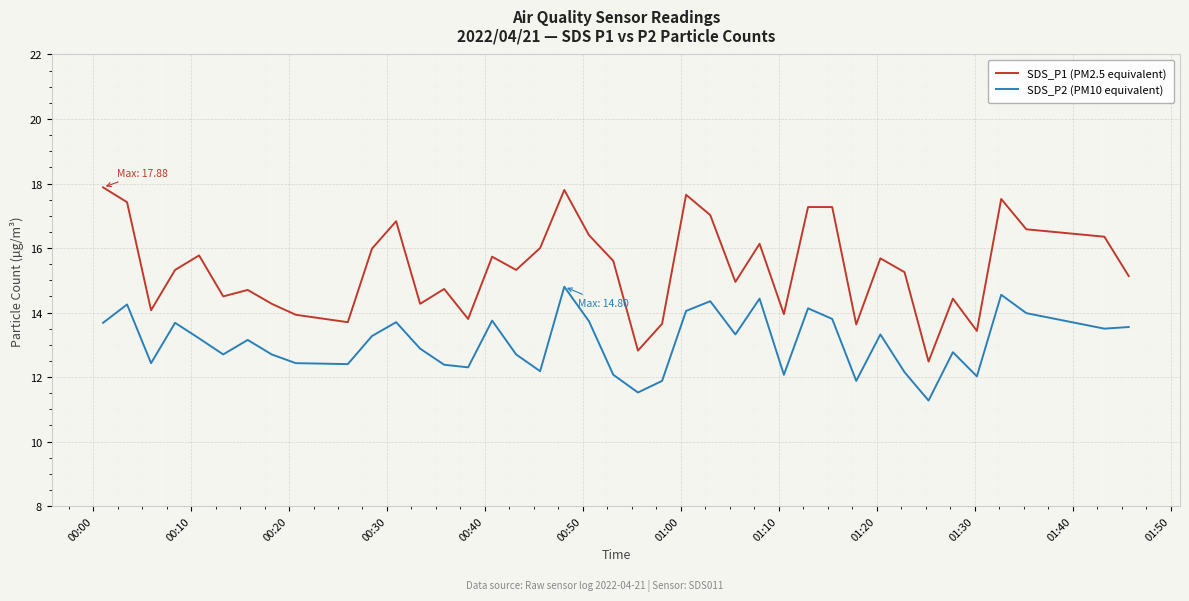

What is the minimum value for SDS_P1 (PM2.5 equivalent)?

12.5